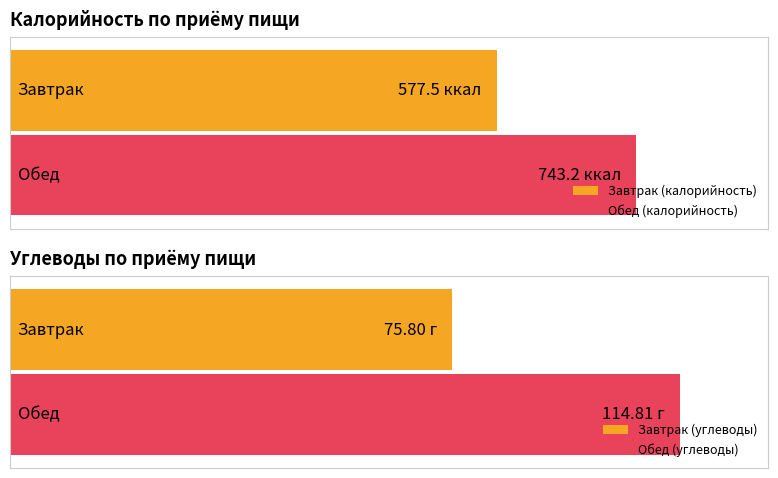

What is the label of the 2nd bar from the left?

Обед